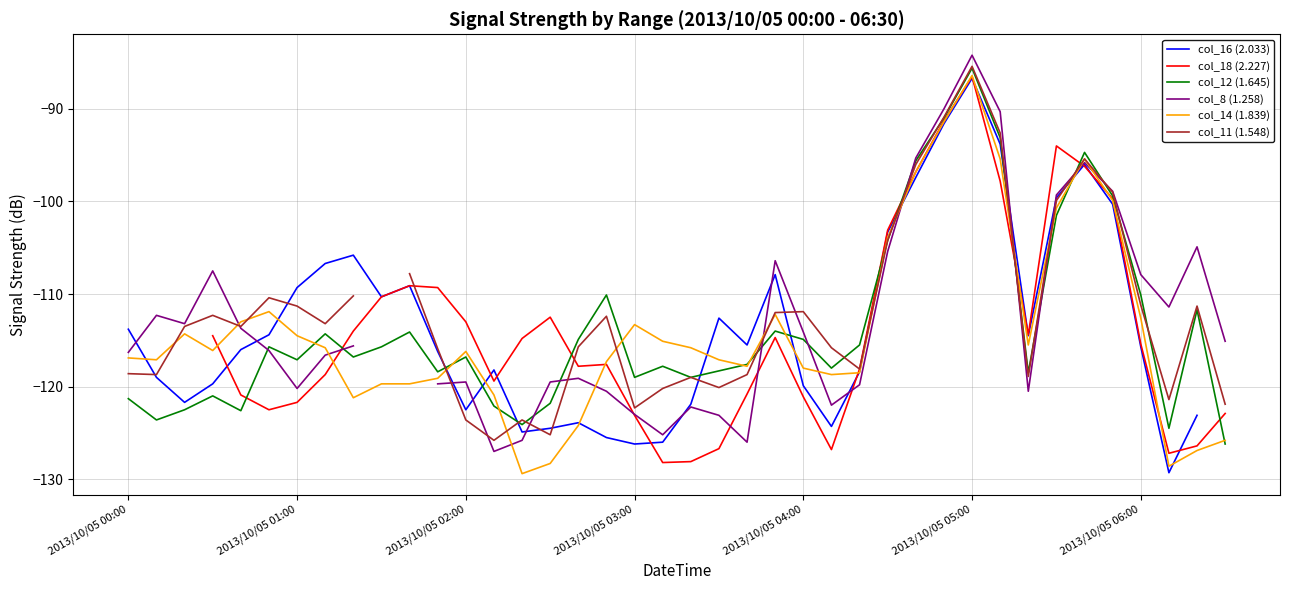

At 27, list the series in order from smallest to largest.

col_8 (1.258), col_12 (1.645), col_11 (1.548), col_14 (1.839), col_16 (2.033), col_18 (2.227)